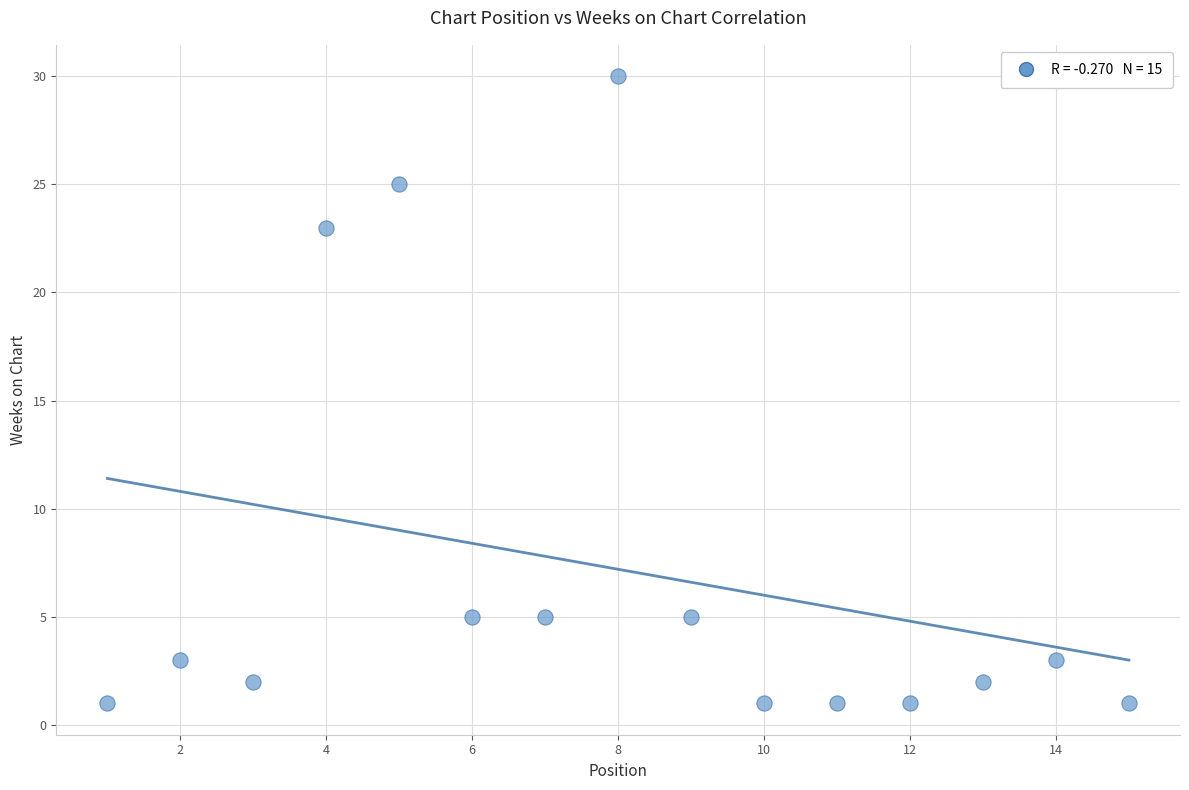

What Y value in the scatter plot is closest to 15?

23